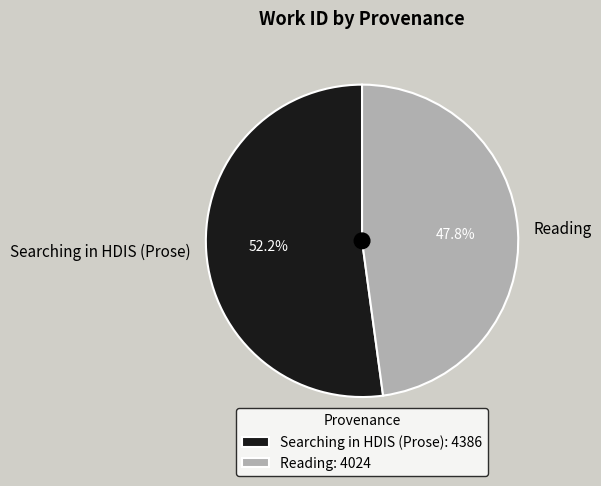

Which slice is the largest?

Searching in HDIS (Prose)